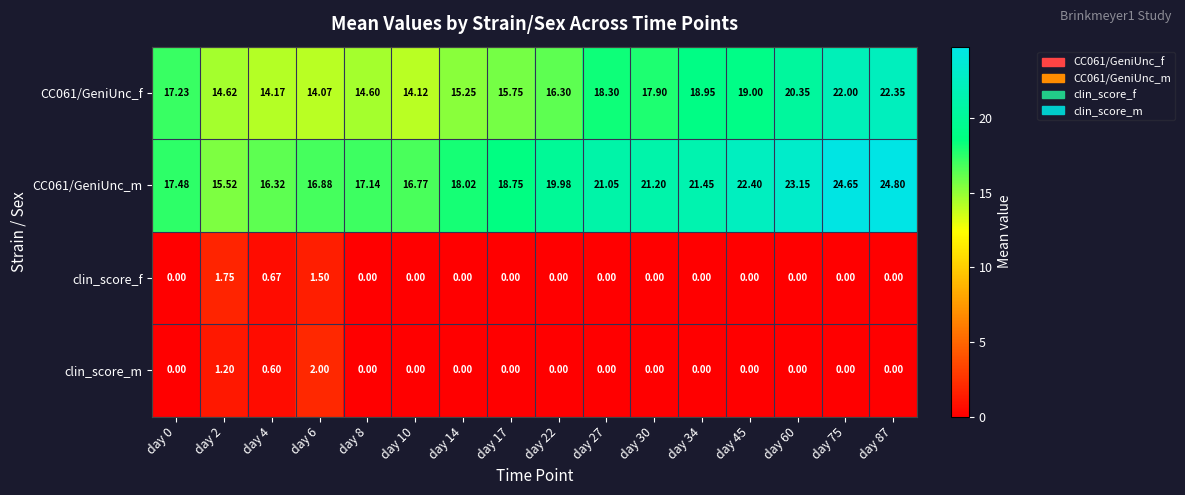

Is the value of CC061/GeniUnc_f at day 10 greater than the value of CC061/GeniUnc_m at day 34?

No